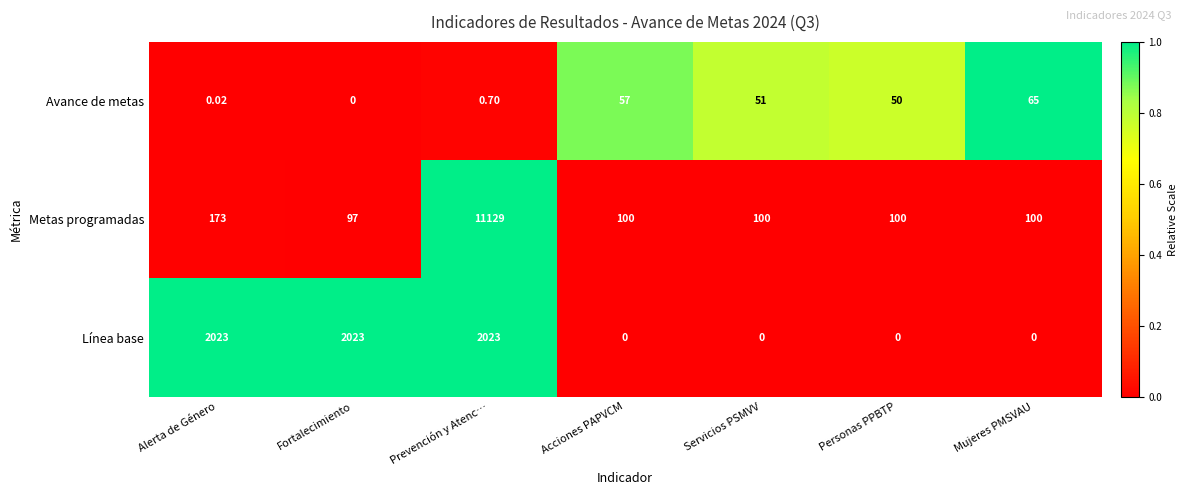

Rank the series at Mujeres PMSVAU from lowest to highest value.

Línea base, Avance de metas, Metas programadas